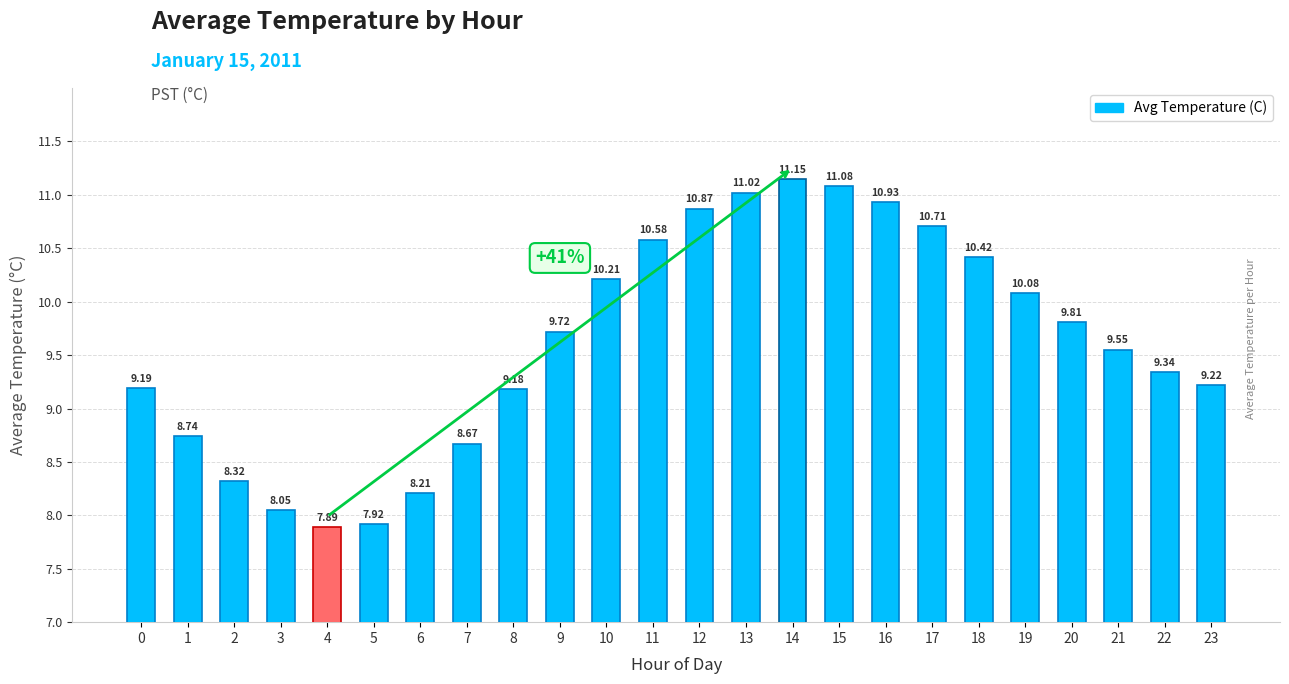

Which label corresponds to the largest value in the chart?

14